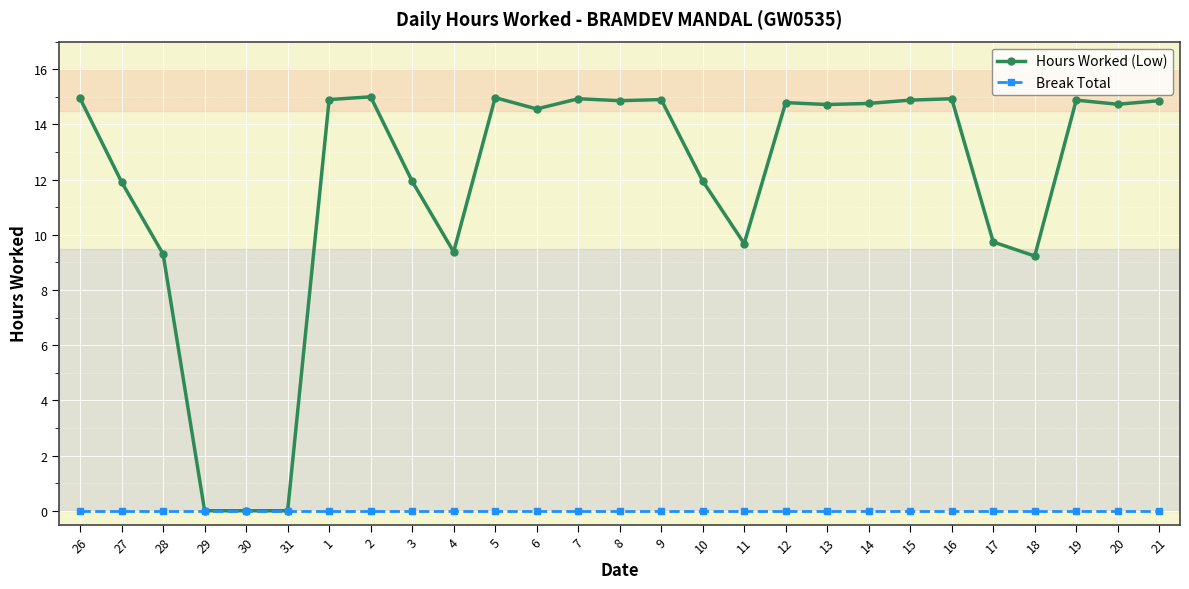

At 9, list the series in order from largest to smallest.

Hours Worked (Low), Break Total